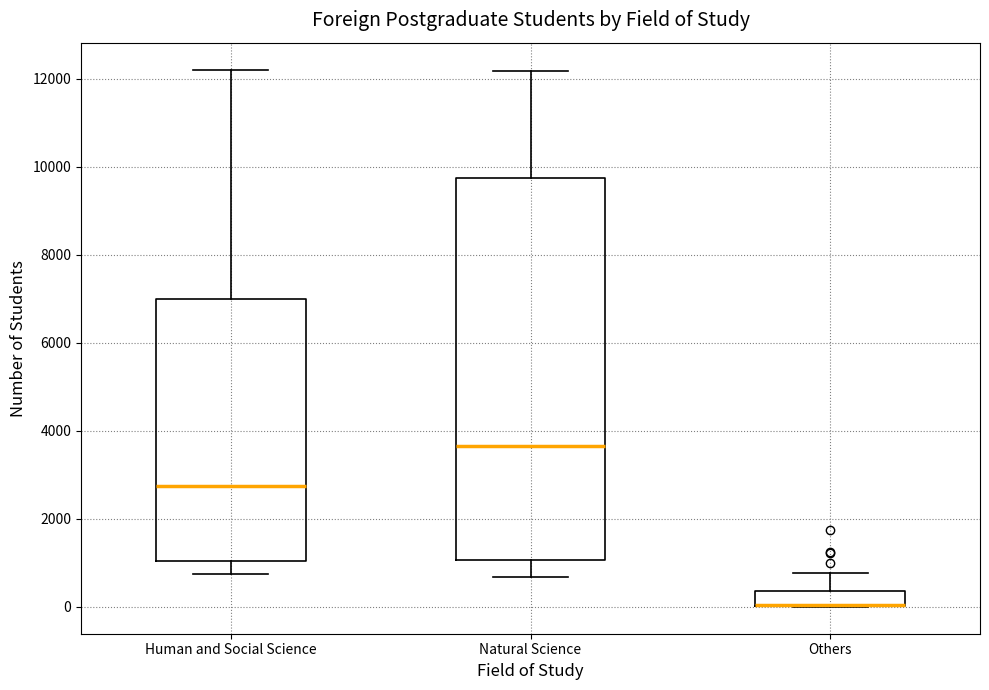

Reading left to right, read every box against the y-axis: the position of its median line, the range the box covers, and the ends of its whiskers. The values are not printed on the chart, so give them approximately, as read against the axis.

Human and Social Science: median 2800, box 1000 to 7000, whiskers 800 to 12200
Natural Science: median 3600, box 1000 to 9800, whiskers 600 to 12200
Others: median 0 (drawn on the box's lower edge), box 0 to 400, whiskers 0 to 800